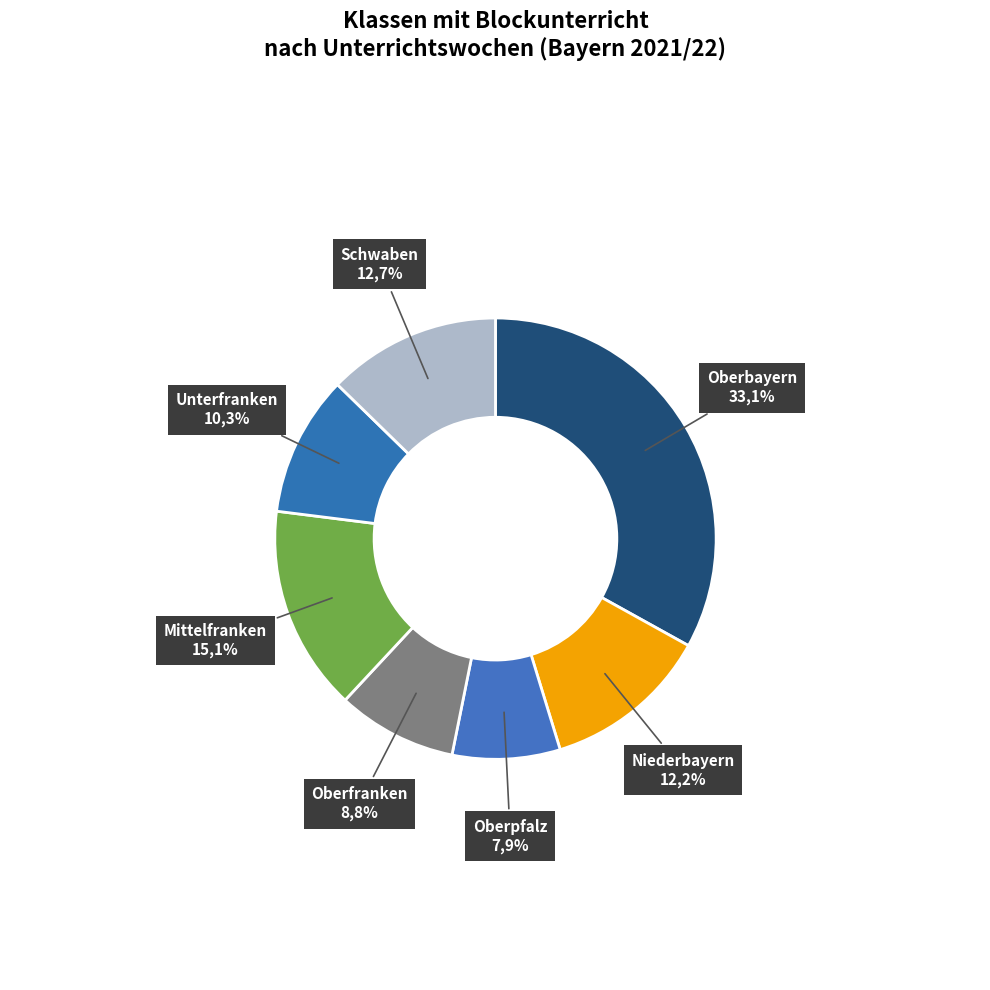

Combined, do Niederbayern and Oberbayern account for over 50%?

No